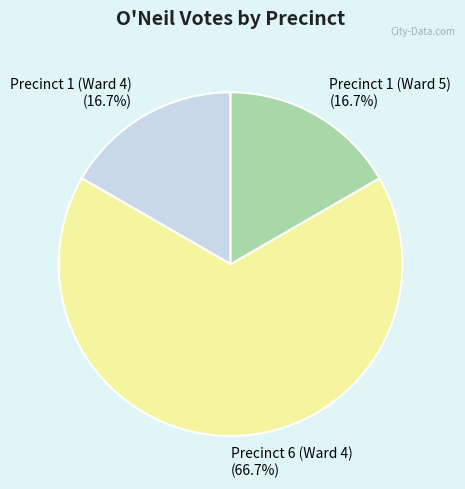

Is there any slice that represents more than half of the pie?

Yes